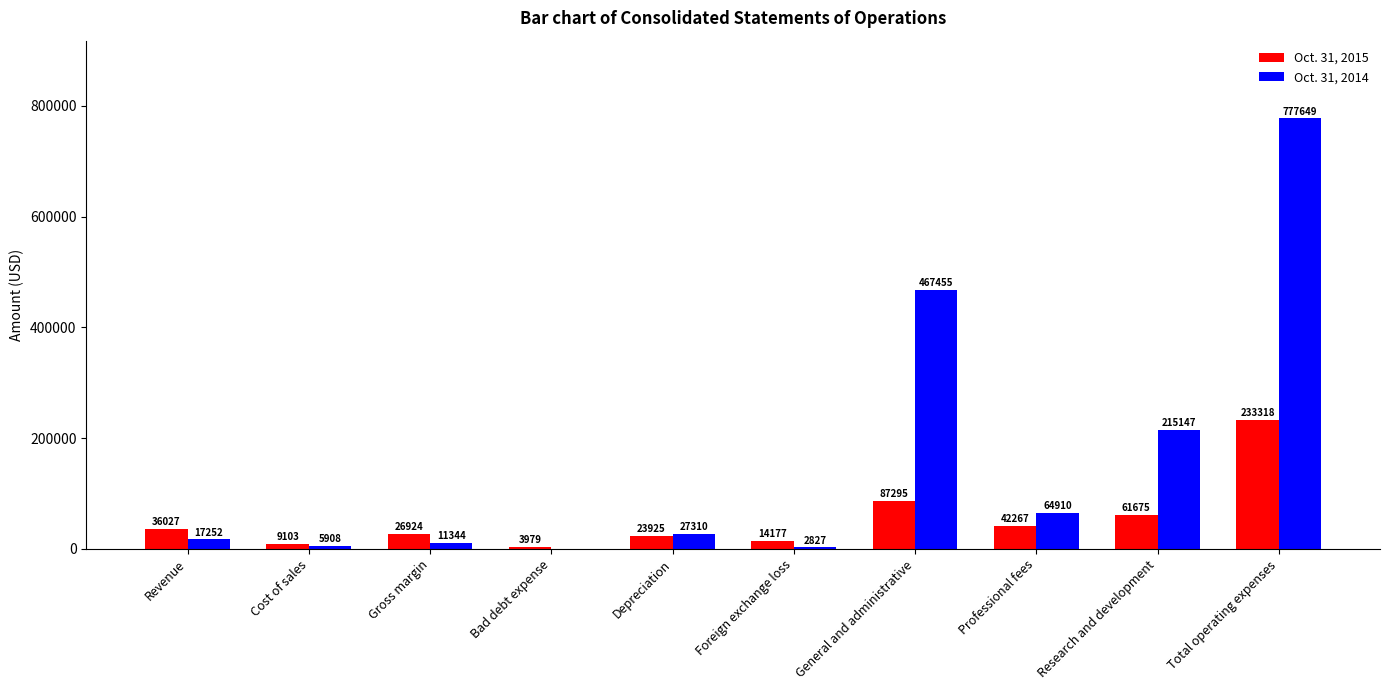

Which series has the widest spread of values?

Oct. 31, 2014